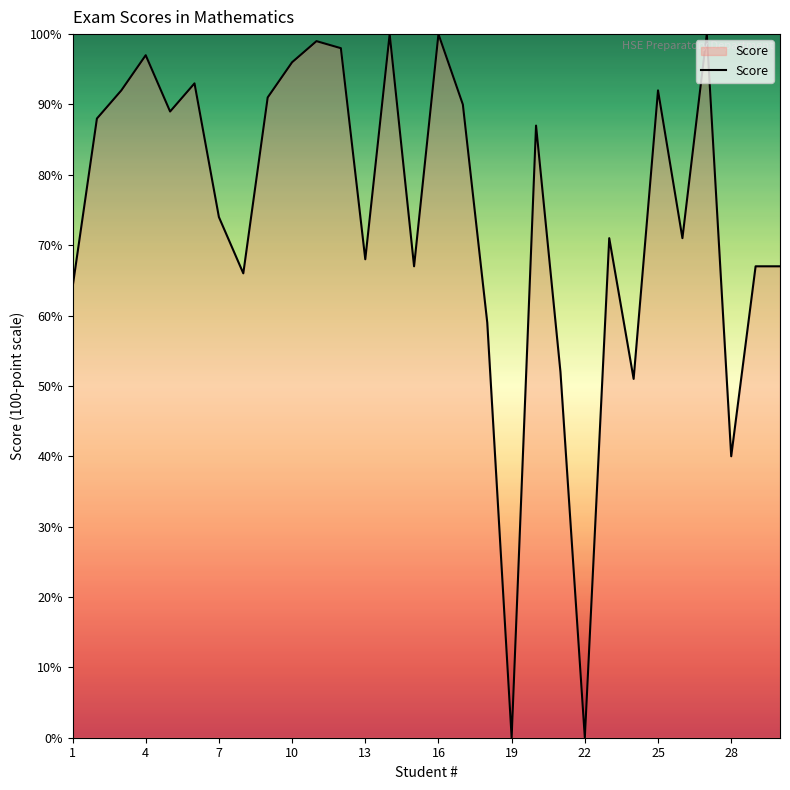

What is the maximum value shown in the chart?

100